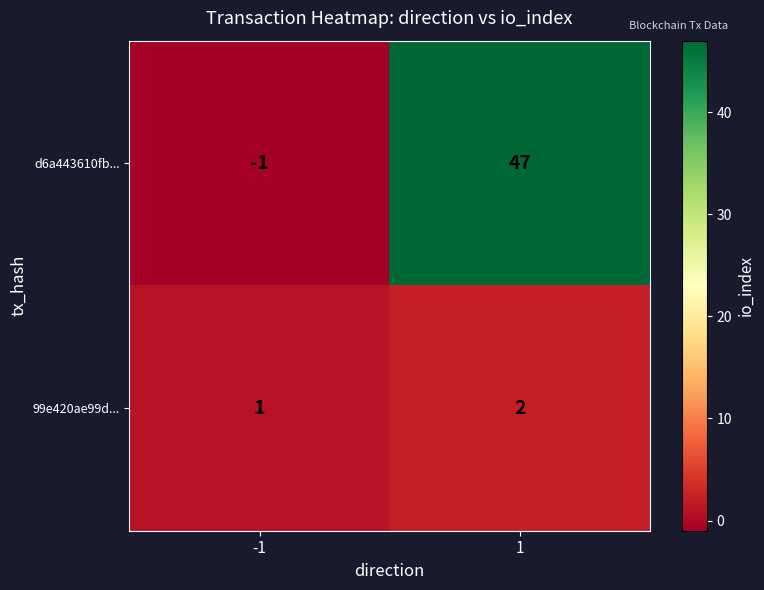

The value of d6a443610fb... at -1 is -1. True or false?

True